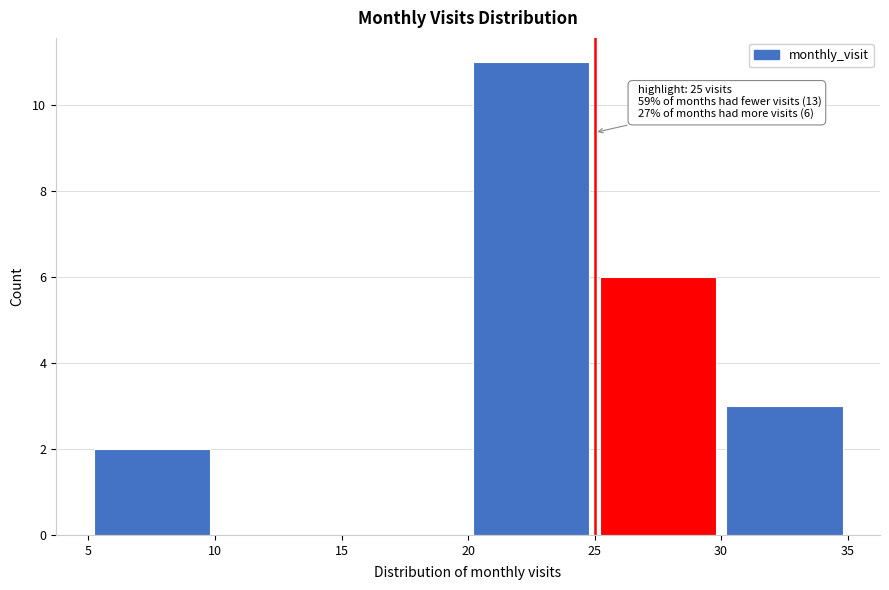

Which range on the x-axis has the tallest bar?

20 to 25